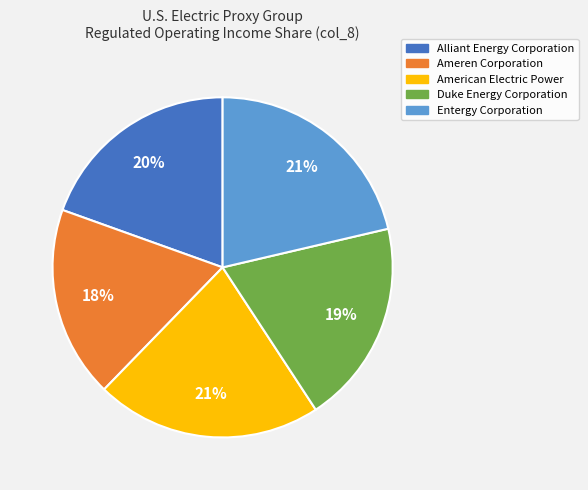

Does any single category account for the majority?

No